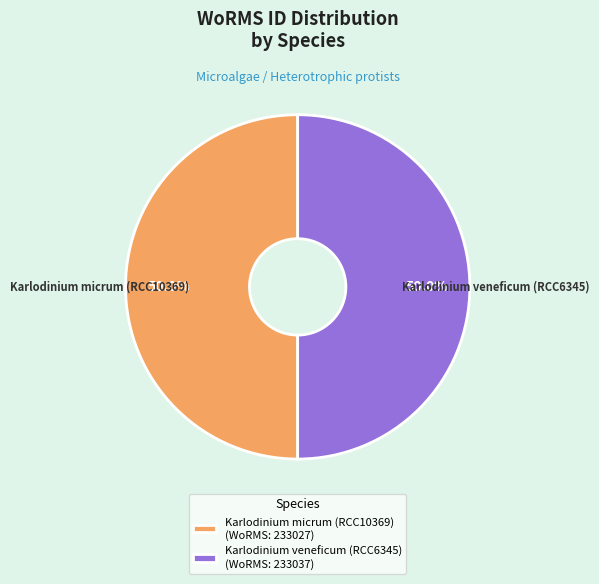

Is the sum of Karlodinium micrum (RCC10369) and Karlodinium veneficum (RCC6345) greater than half?

Yes